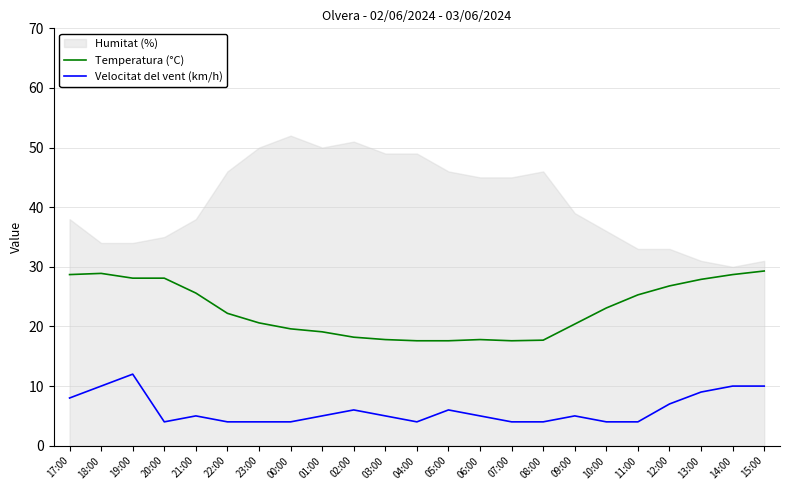

What position from the right is 13:00?

3